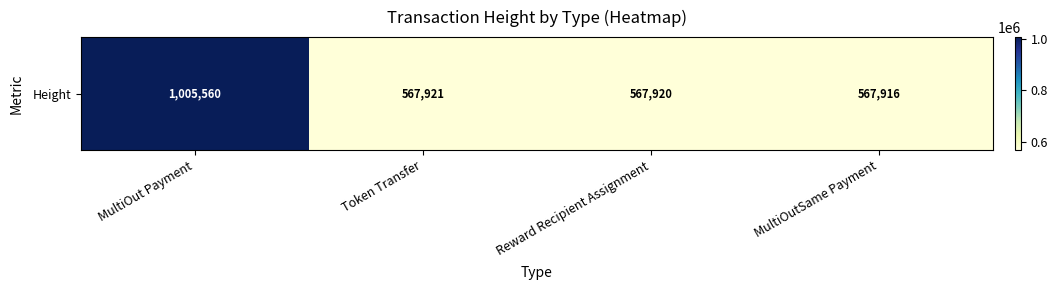

List the labels in order of value, largest first.

MultiOut Payment, Token Transfer, Reward Recipient Assignment, MultiOutSame Payment